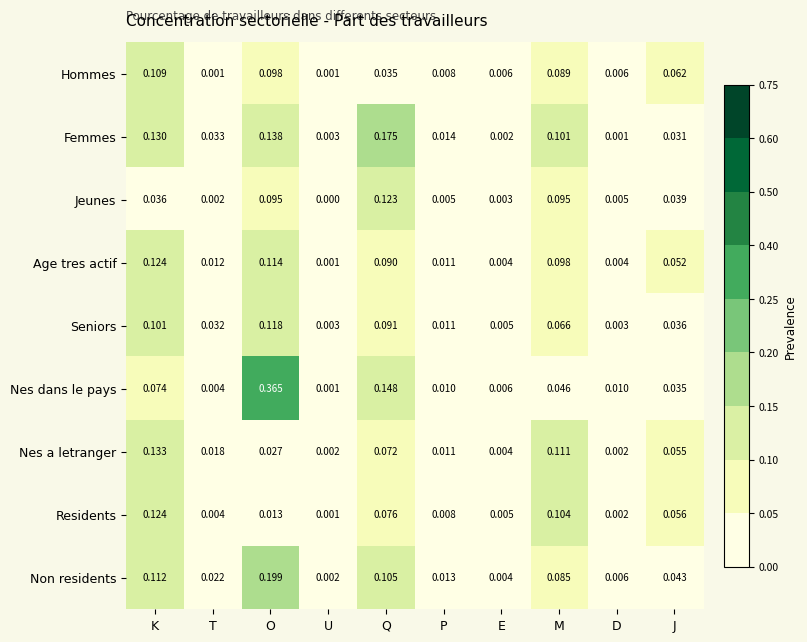

Which category has the highest value across all series?

O